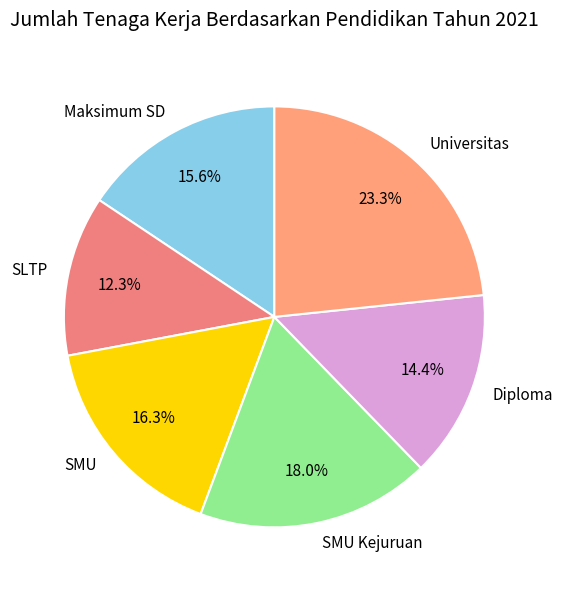

Which slice is the largest?

Universitas